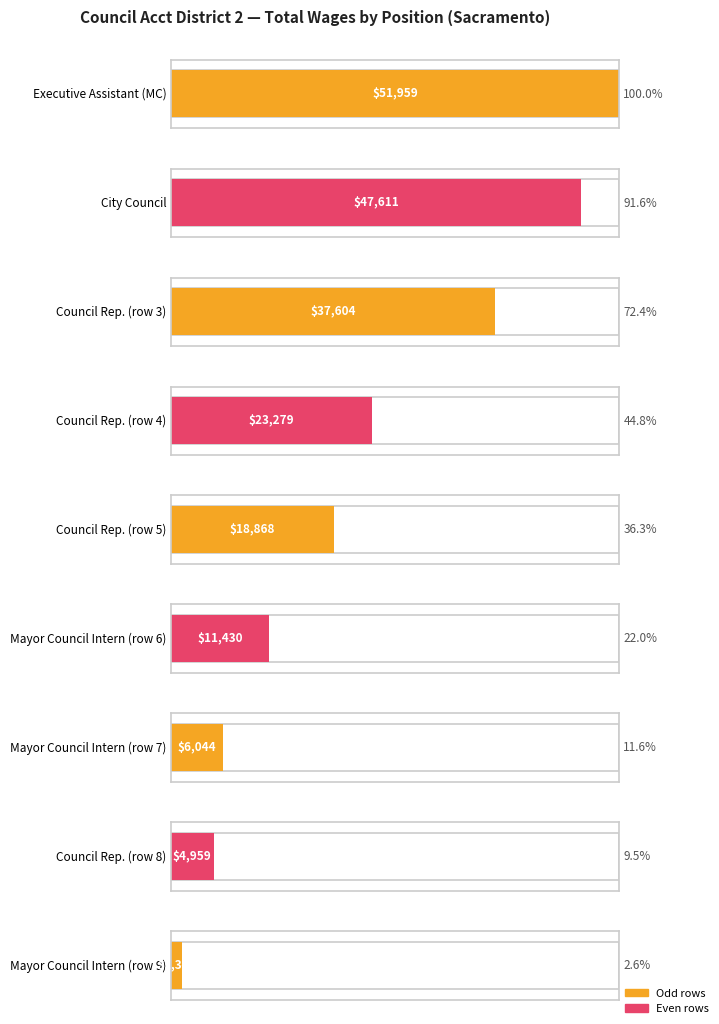

The chart shows a value of 51959 at Executive Assistant (MC). True or false?

True